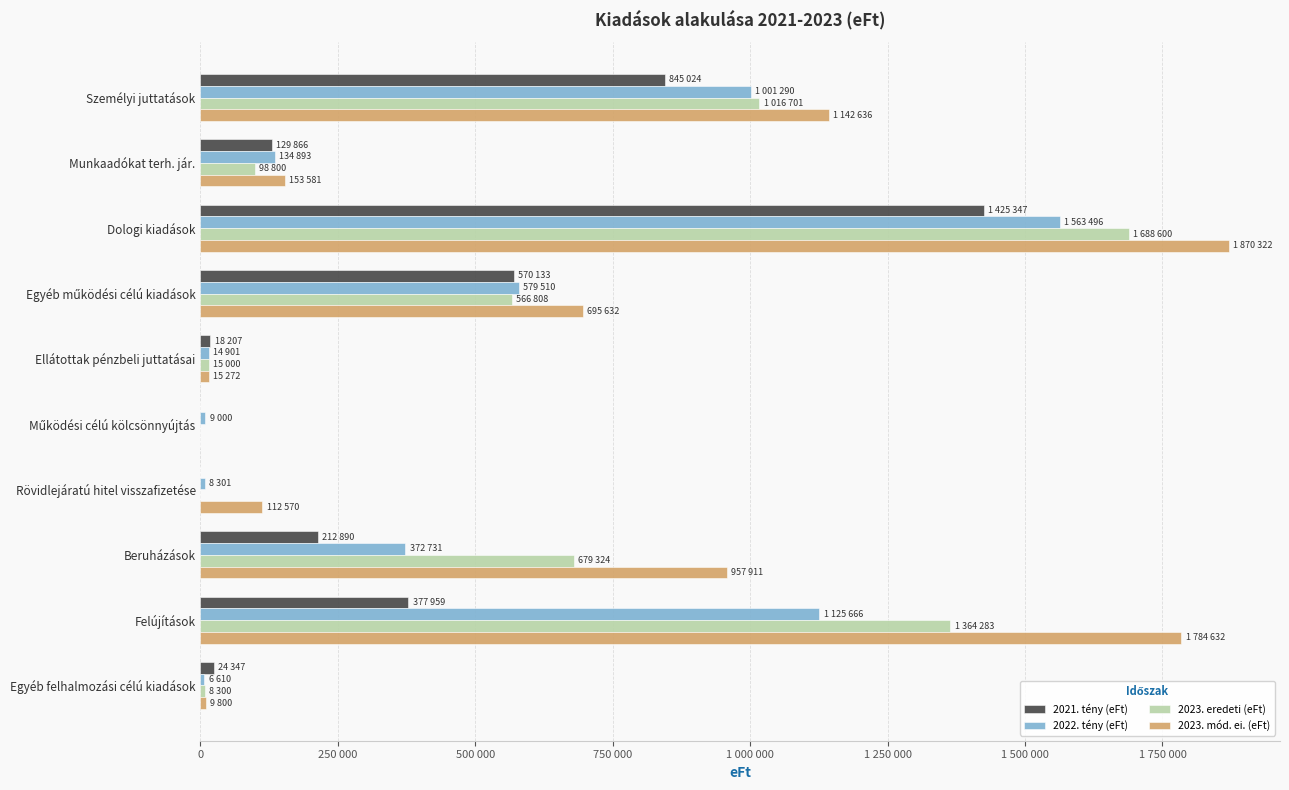

At which label is 2023. mód. ei. (eFt) closest to 935161?

Beruházások